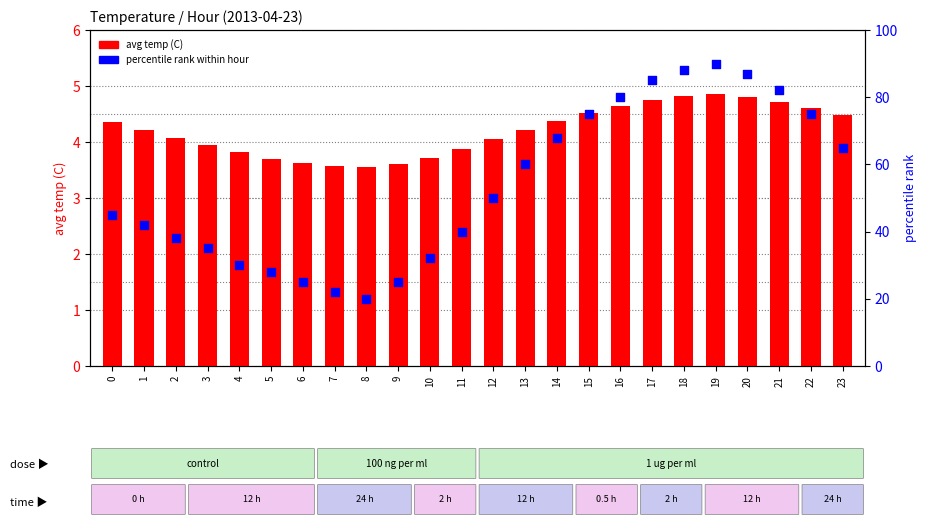

At how many categories does at least one series exceed 63?

10